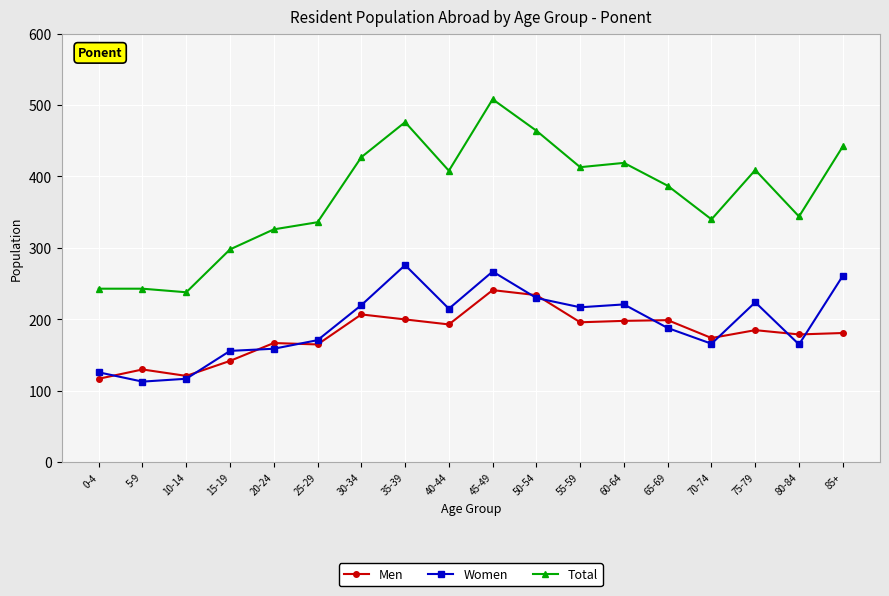

What is the average value of the Women series?

194